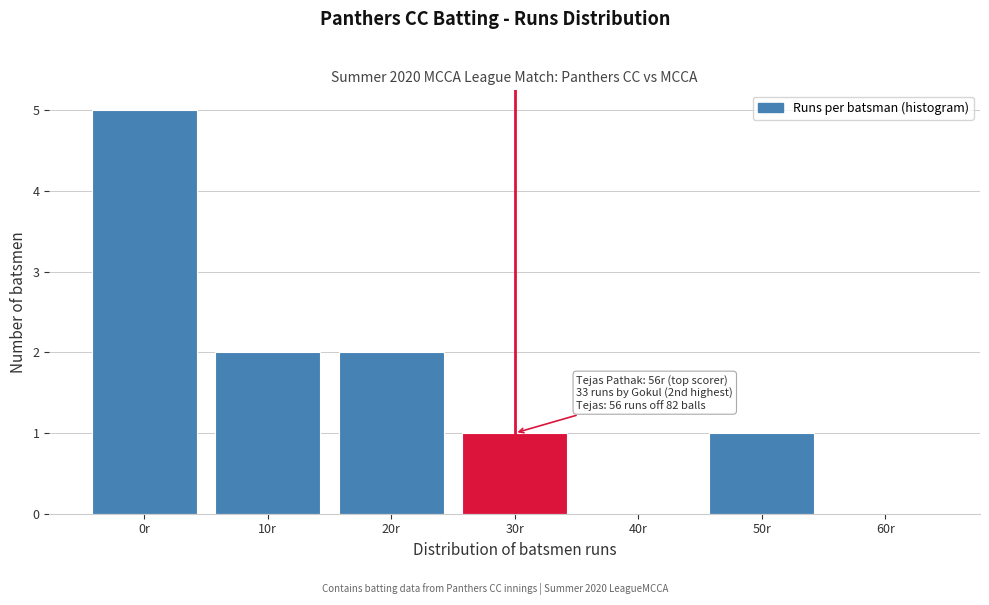

Reading left to right, extract all data points from this chart.

0r=5	10r=2	20r=2	30r=1	40r=0	50r=1	60r=0